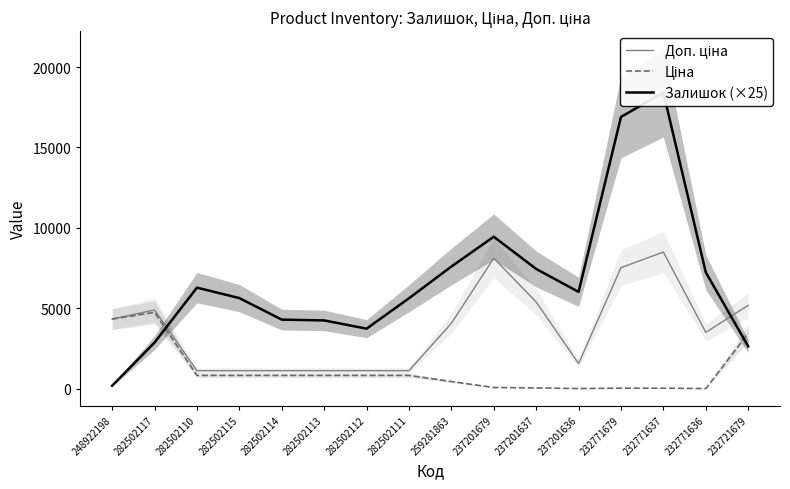

Between 232771679 and 282502110, which is larger?

232771679